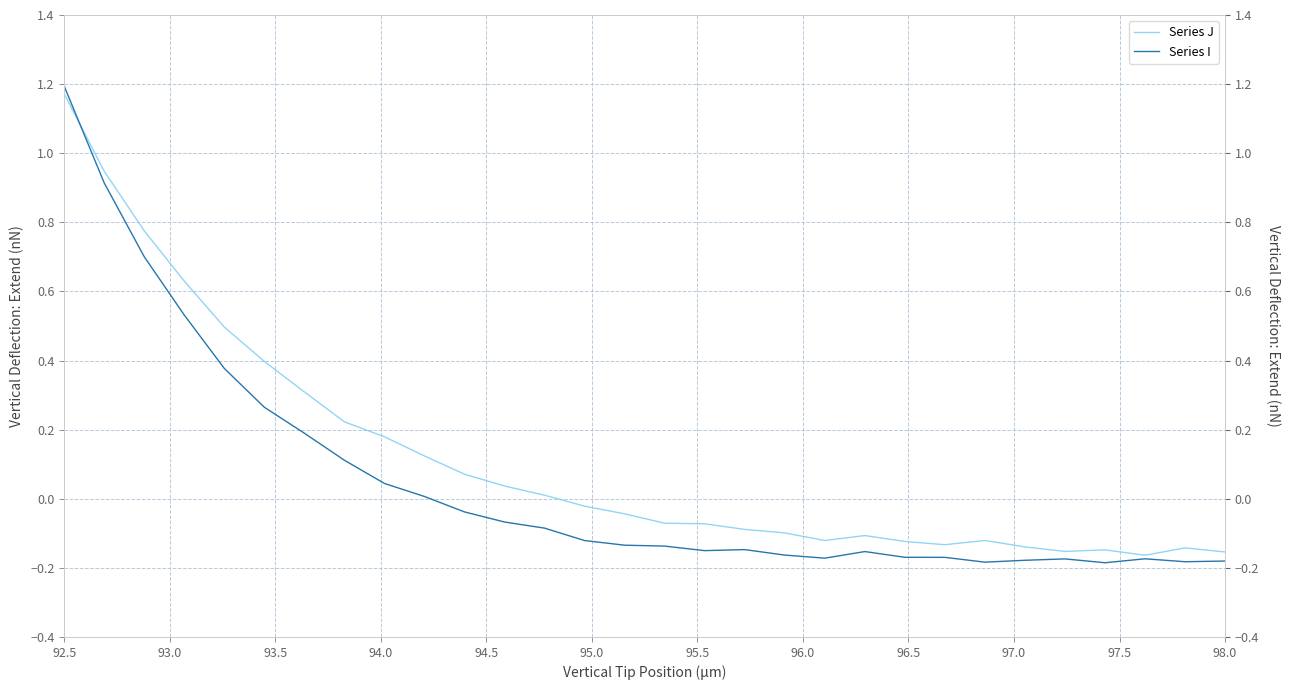

What is the smallest value displayed?

-0.2